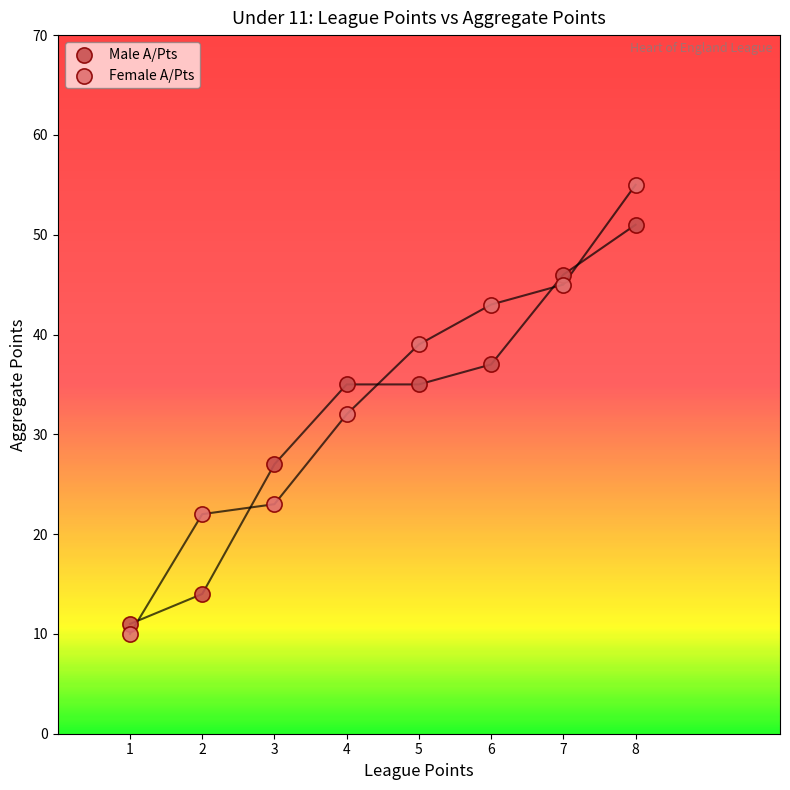

Which series has the largest Y range (max minus min)?

Female A/Pts